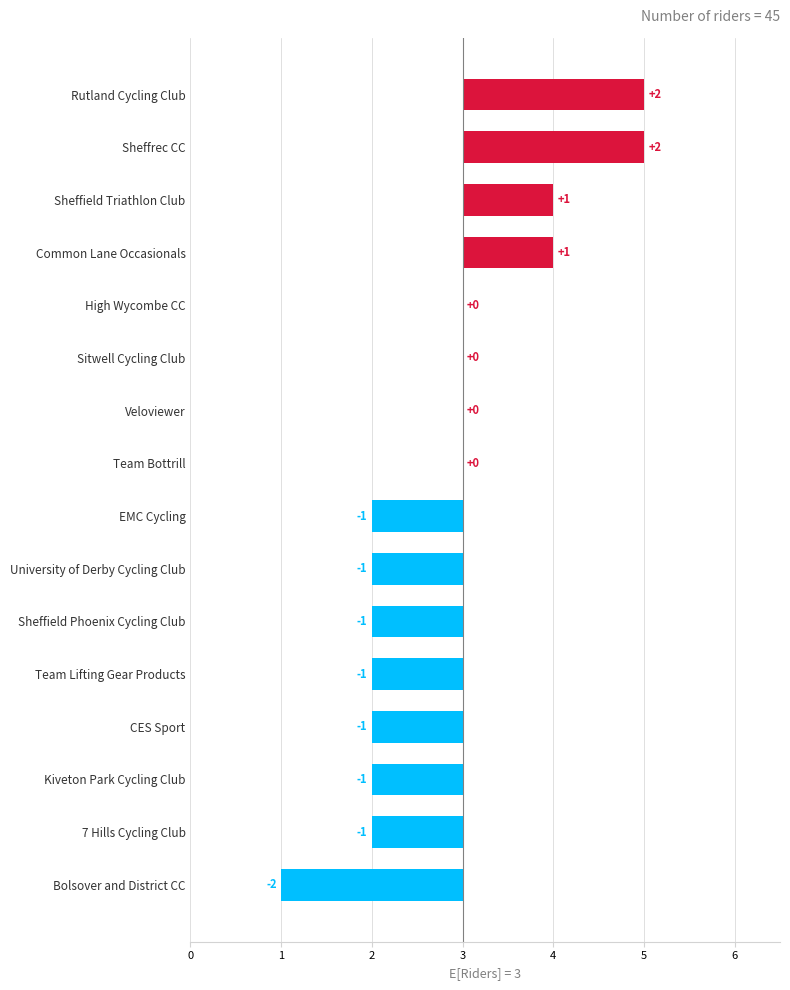

Reading left to right, transcribe all the data shown in this chart.

-2	-1	-1	-1	-1	-1	-1	-1	0	0	0	0	1	1	2	2